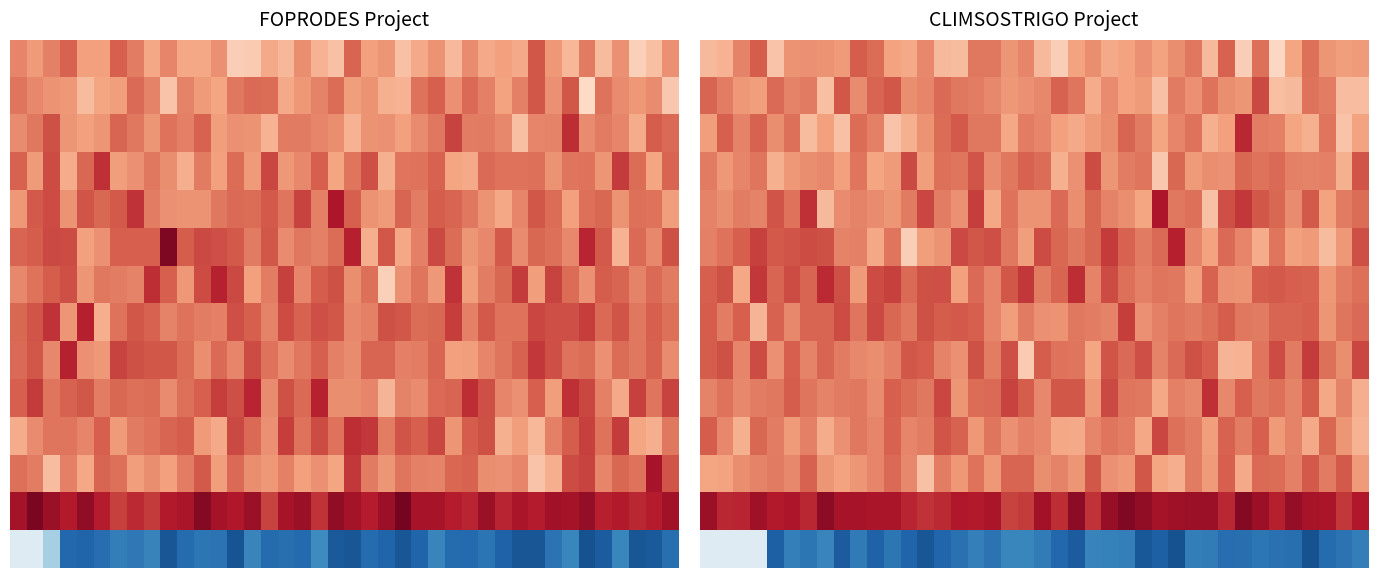

How many 4 values are between 0 and 1?

40